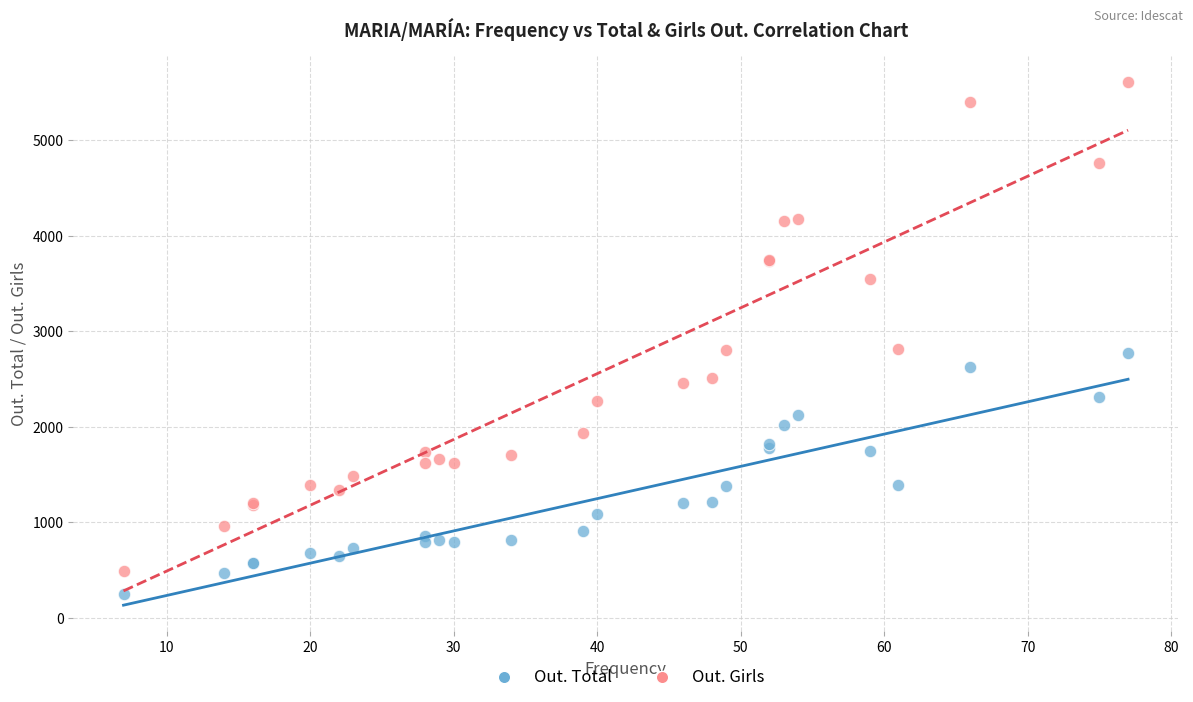

Which series has the widest spread of Y values?

Out. Girls